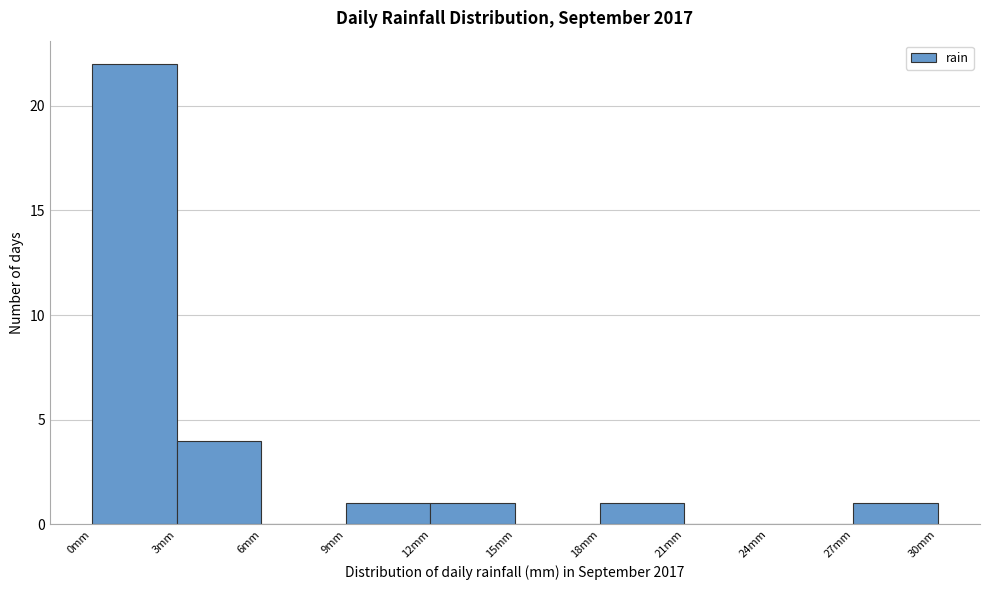

Which range on the x-axis has the tallest bar?

0 to 3